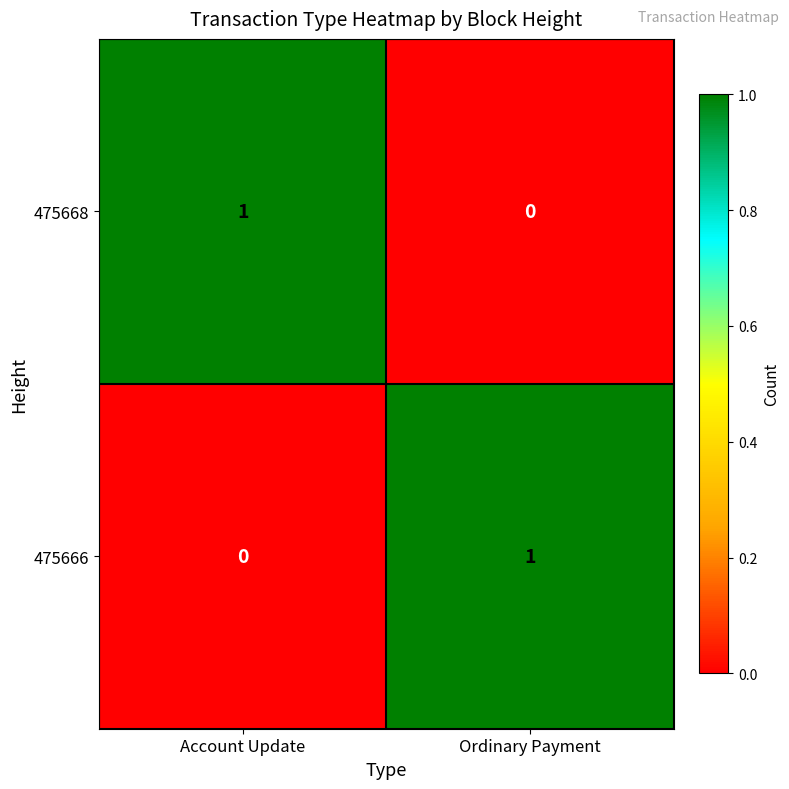

At which label is 475666 closest to 0?

Account Update